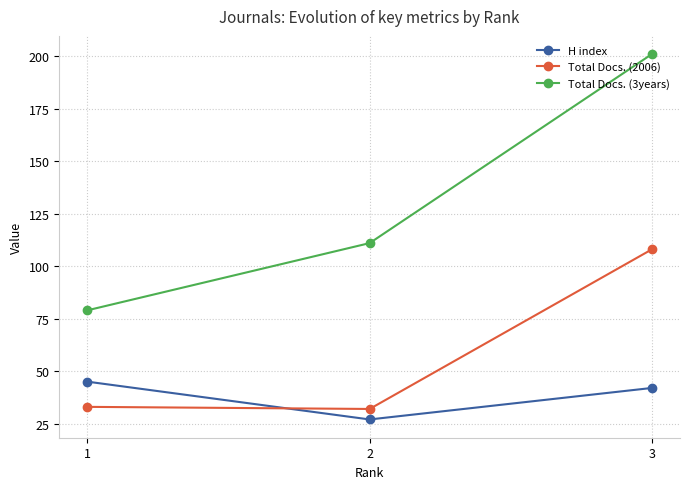

What are all the series names shown in the legend?

H index, Total Docs. (2006), Total Docs. (3years)